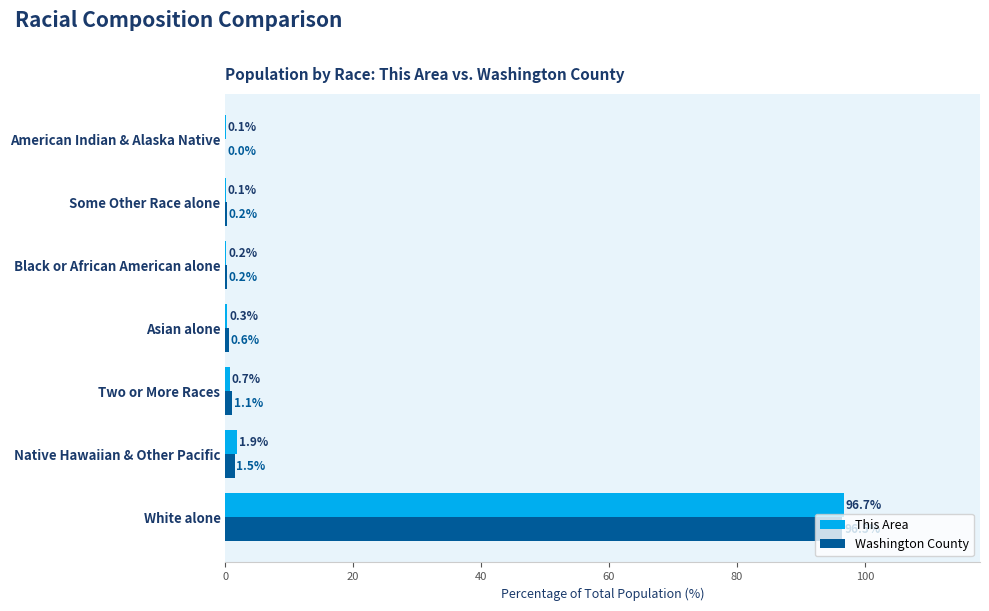

Which series has the widest spread of values?

This Area